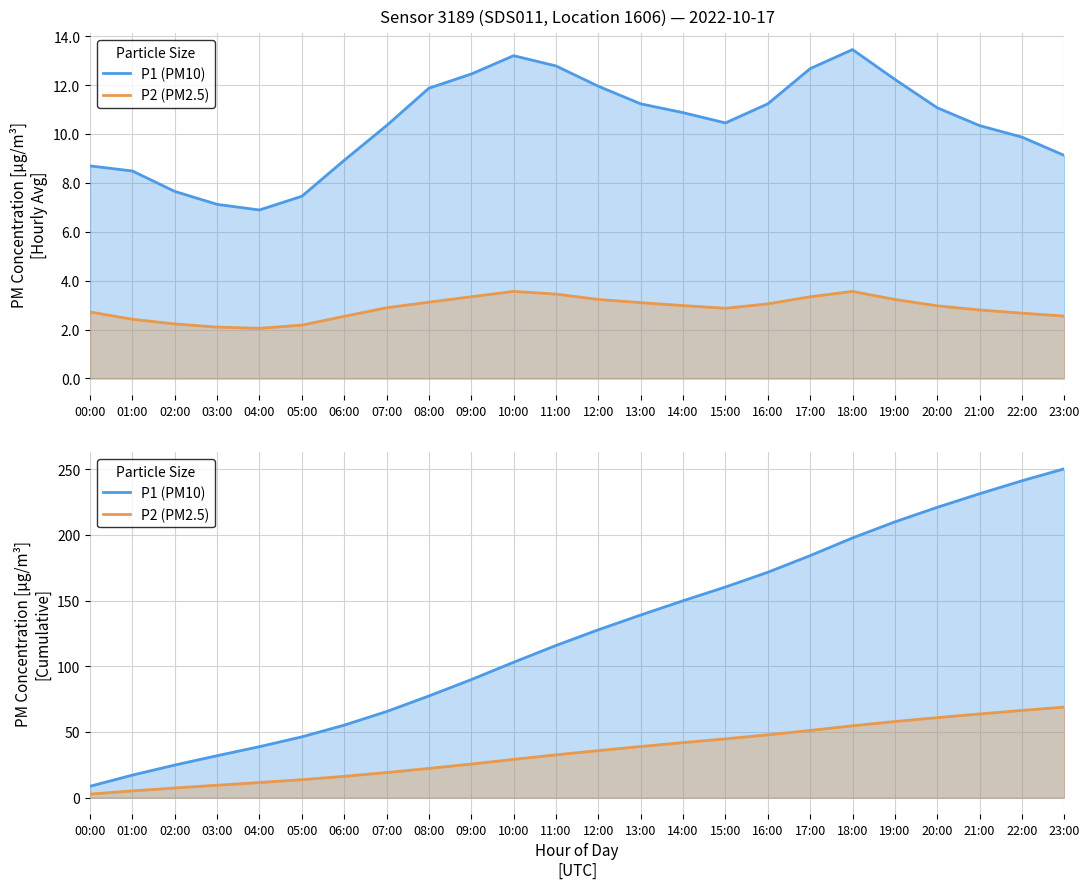

What is the sum of all P1 (PM10) values?

2959.1